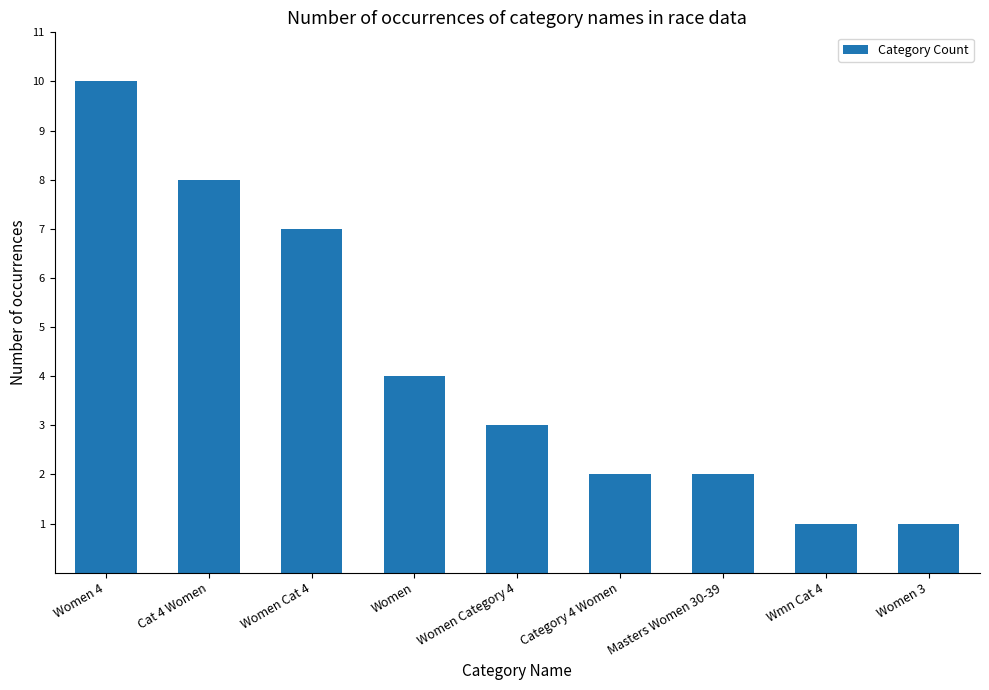

What is the ratio of the value at Women Cat 4 to the value at Women Category 4?

2.3